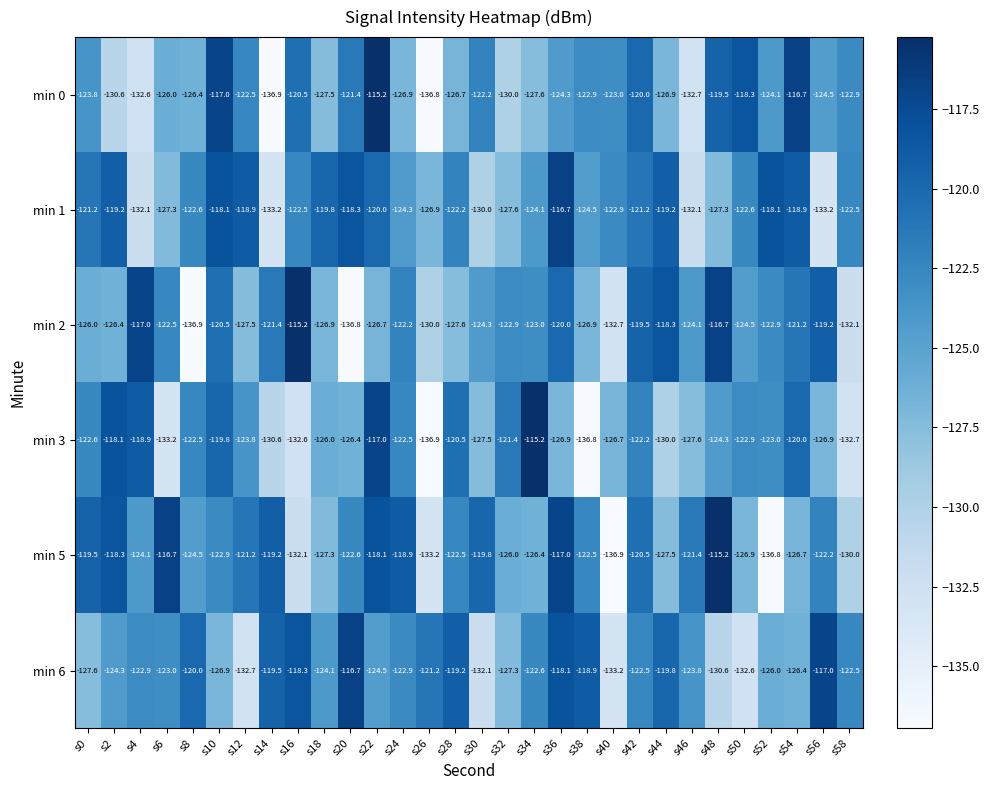

What is the difference between the min 3 values at s10 and s58?

12.9